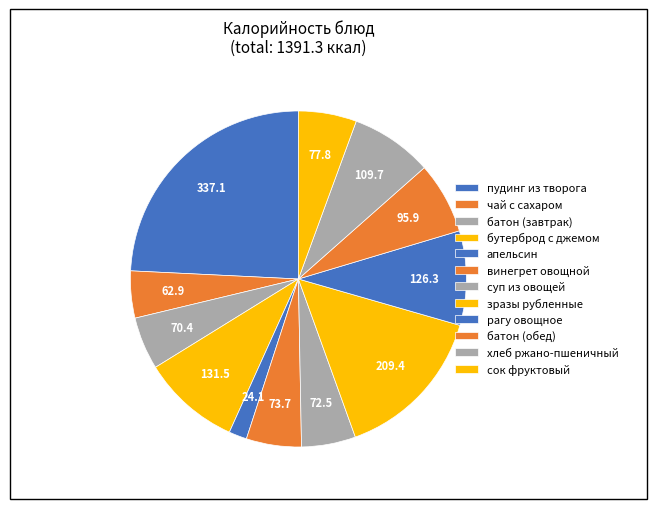

To the nearest percent, what is the difference between the сок фруктовый and чай с сахаром slice percentages?

1%